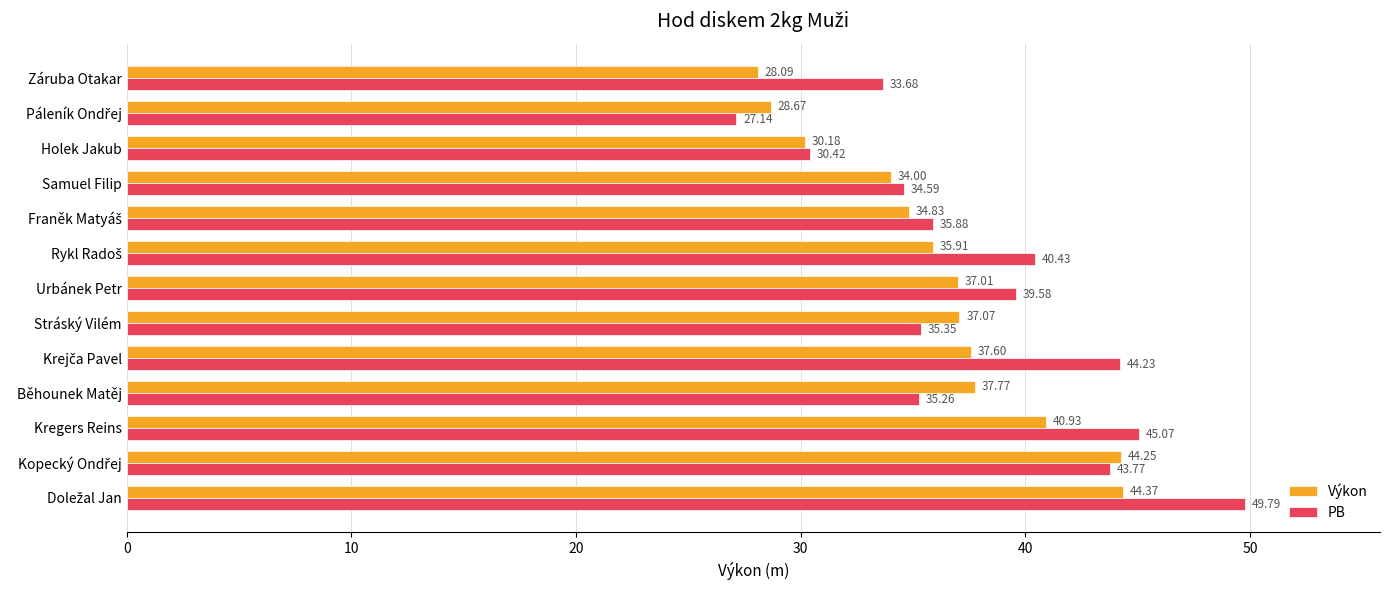

Which series has the largest total across all categories?

PB